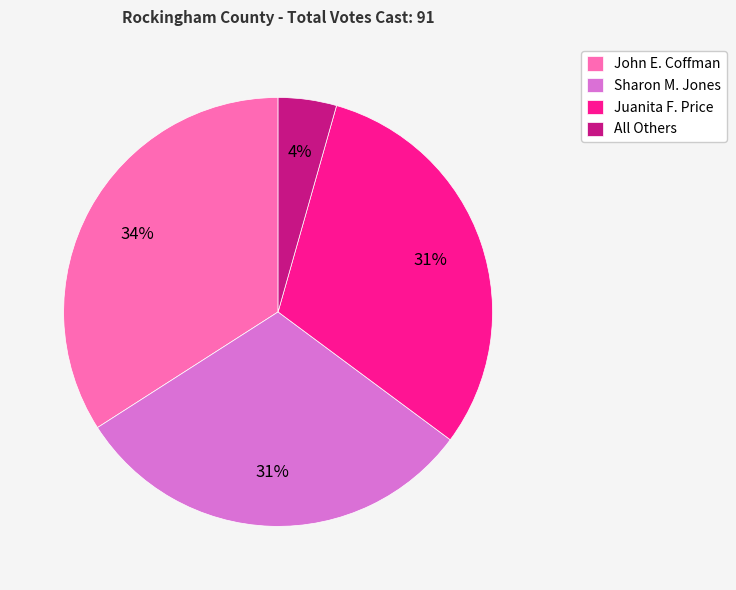

How many segments does this pie chart have?

4